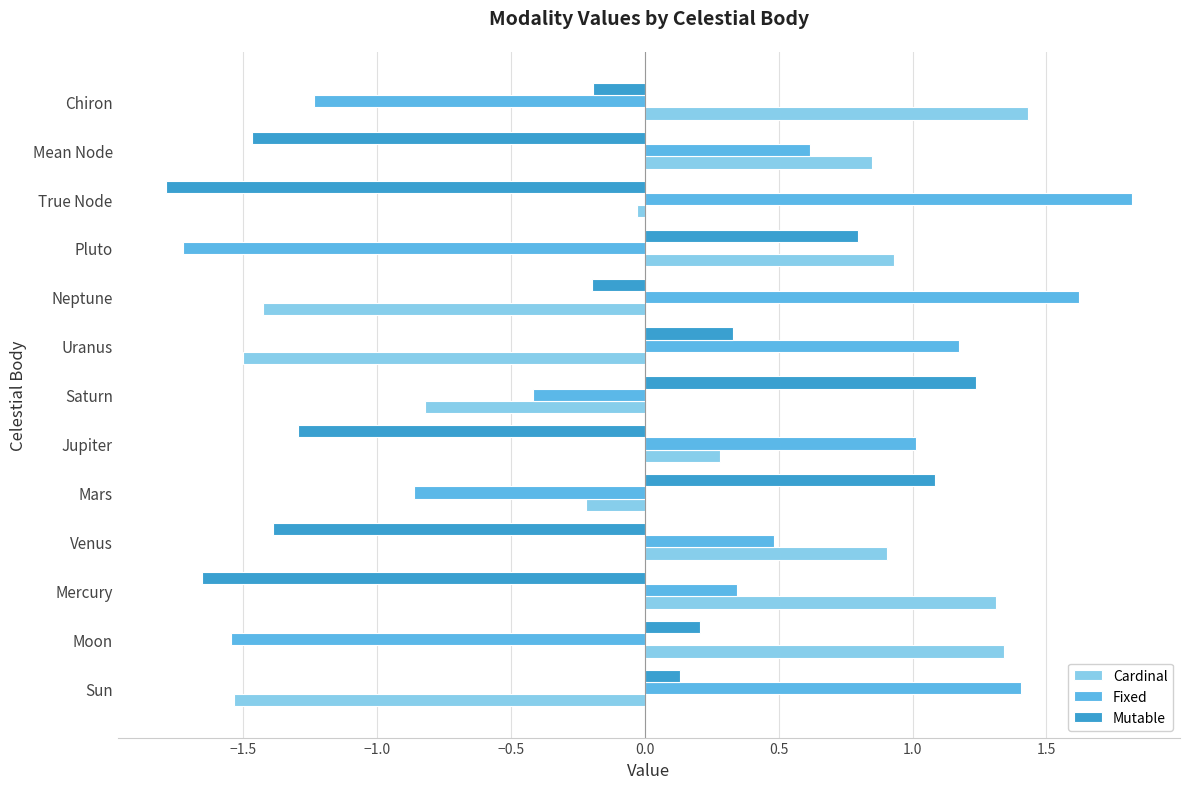

List the labels in order of Fixed value, largest first.

True Node, Neptune, Sun, Uranus, Jupiter, Mean Node, Venus, Mercury, Saturn, Mars, Chiron, Moon, Pluto